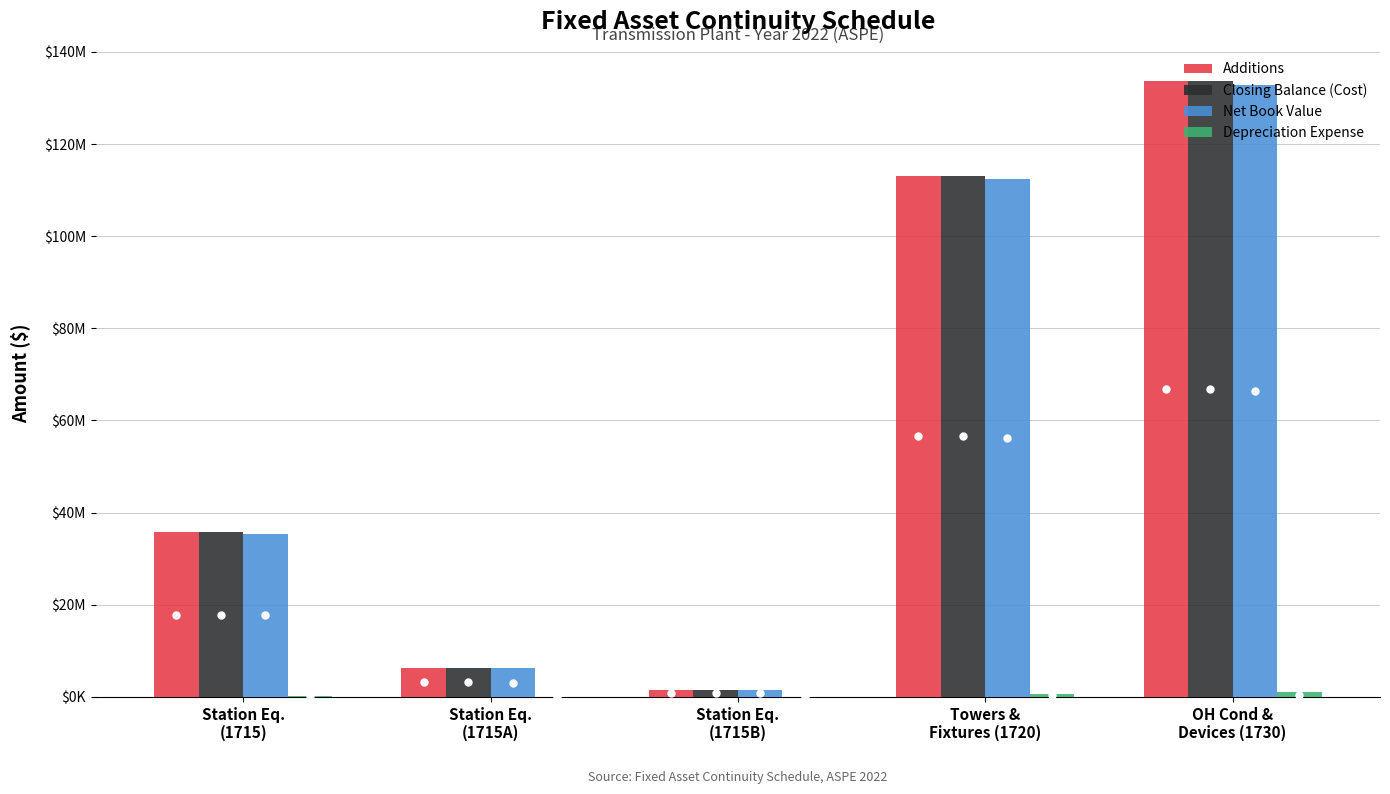

What is the value of the Net Book Value bar at the 5th from the left?

132759297.7